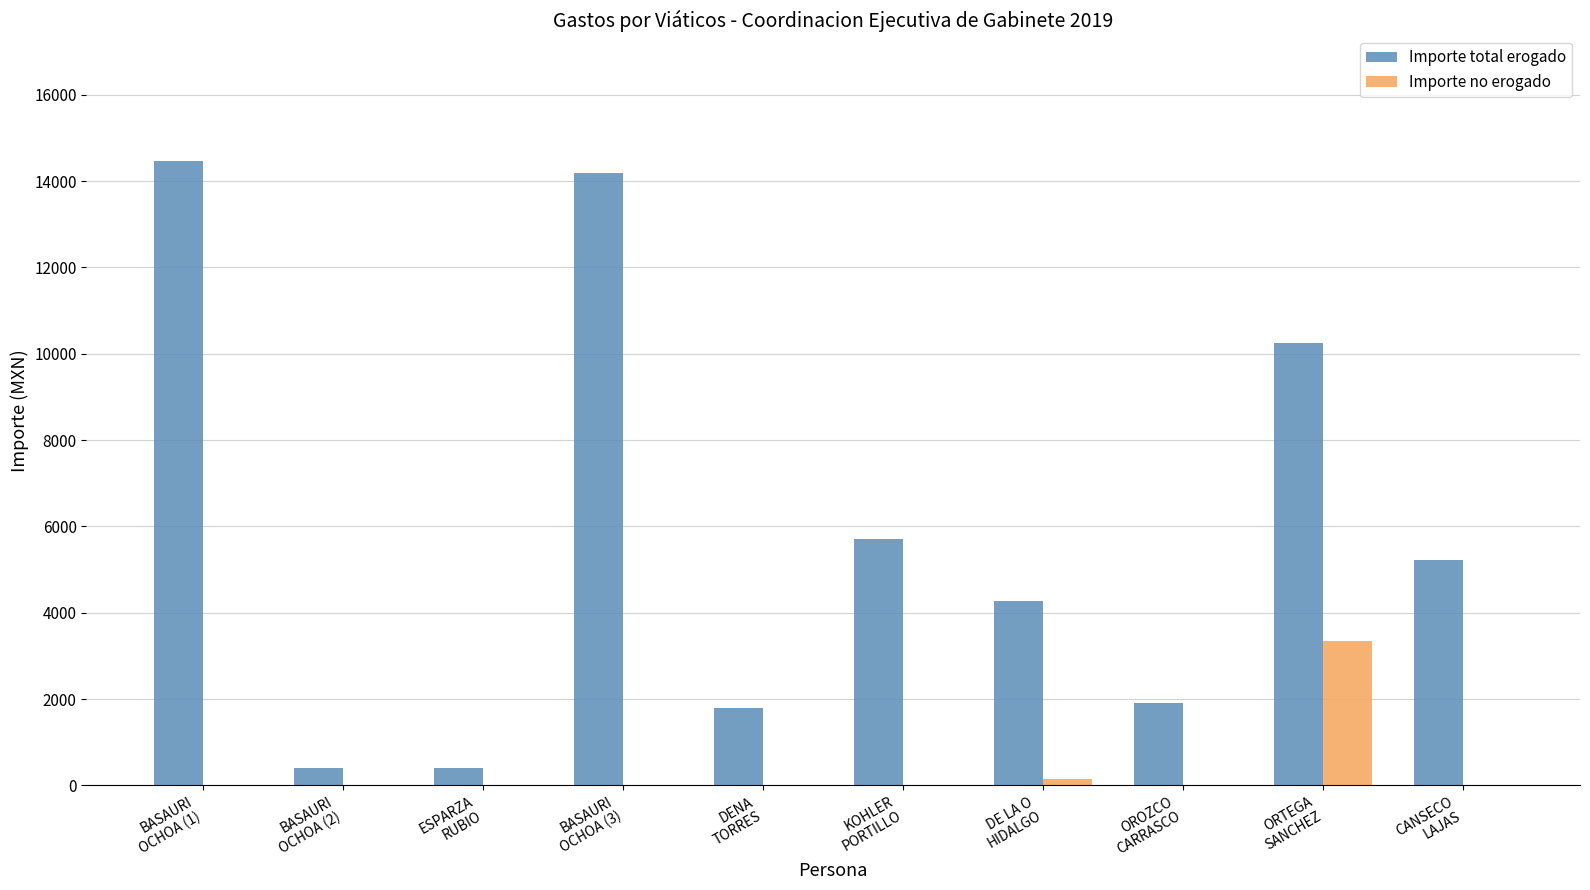

What is the maximum value for Importe no erogado?

3341.0